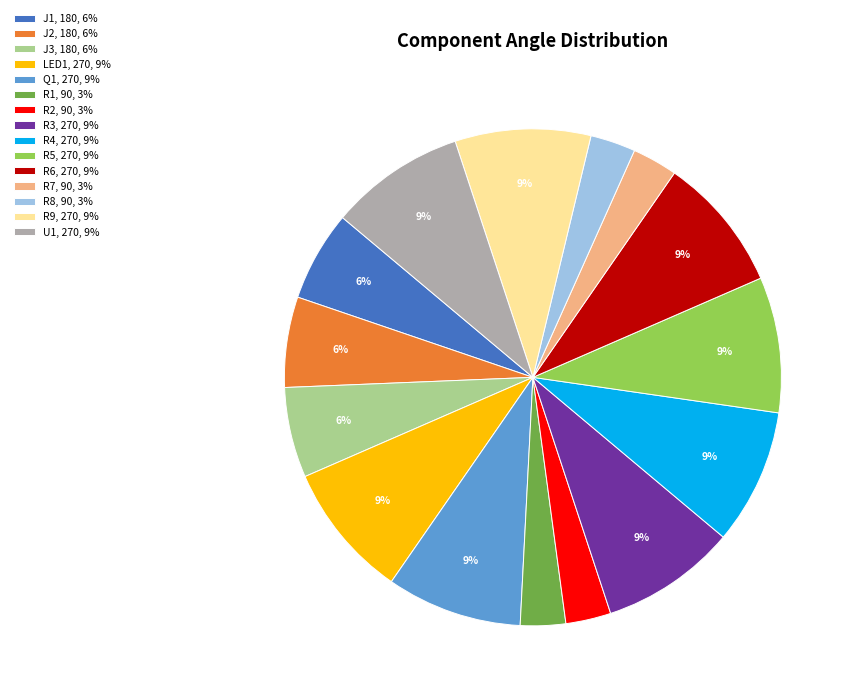

The R4, 270, 9% slice represents 9% of the pie. True or false?

True